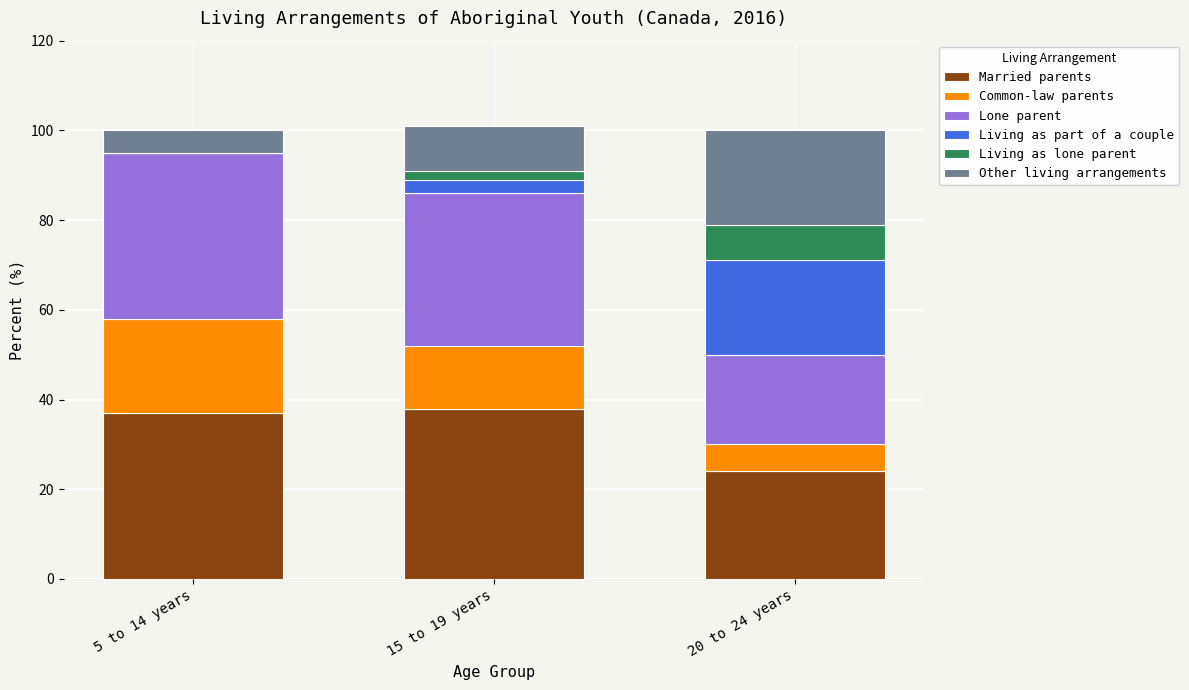

The Married parents series shows 38 at 15 to 19 years. True or false?

True